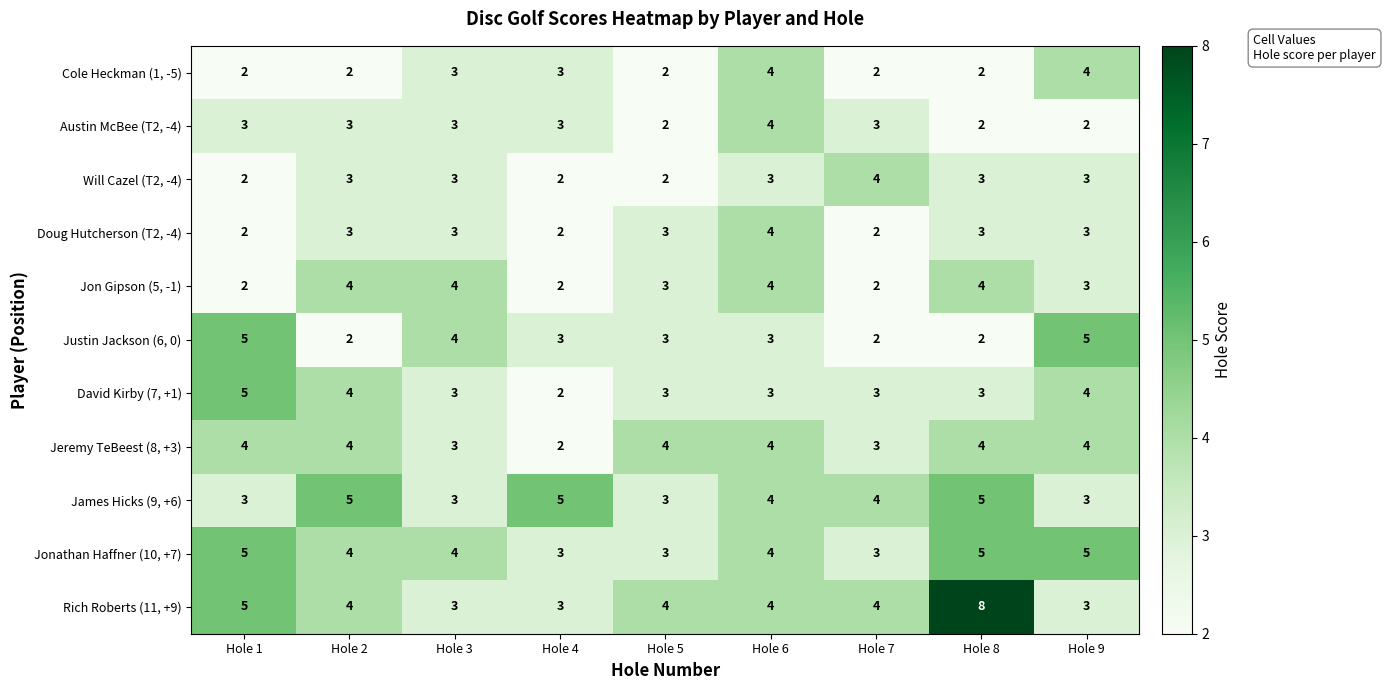

What is the sum of the Jon Gipson (5, -1) values at Hole 2 and Hole 1?

6